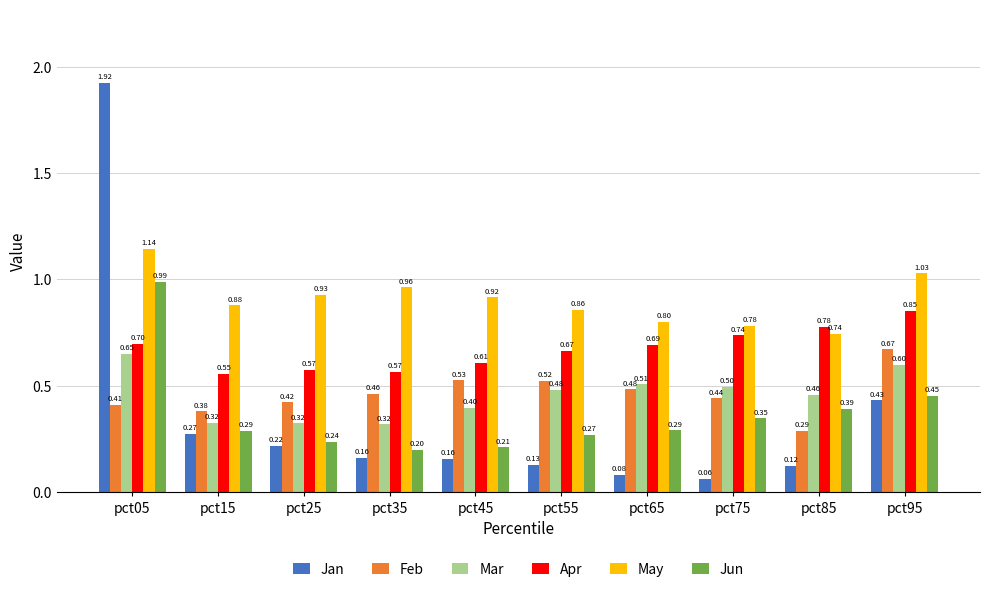

What is the average value of the Jan series?

0.4